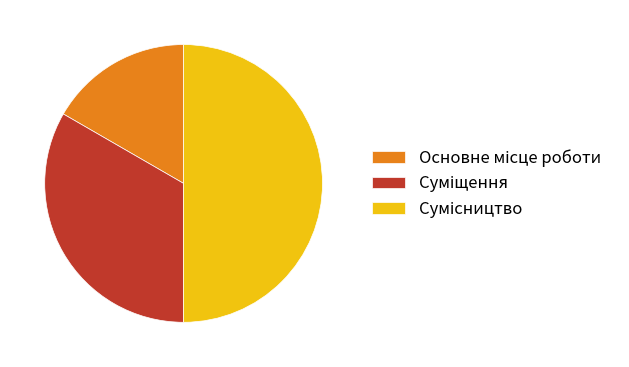

Is it true that Сумісництво is 50% of the pie?

True